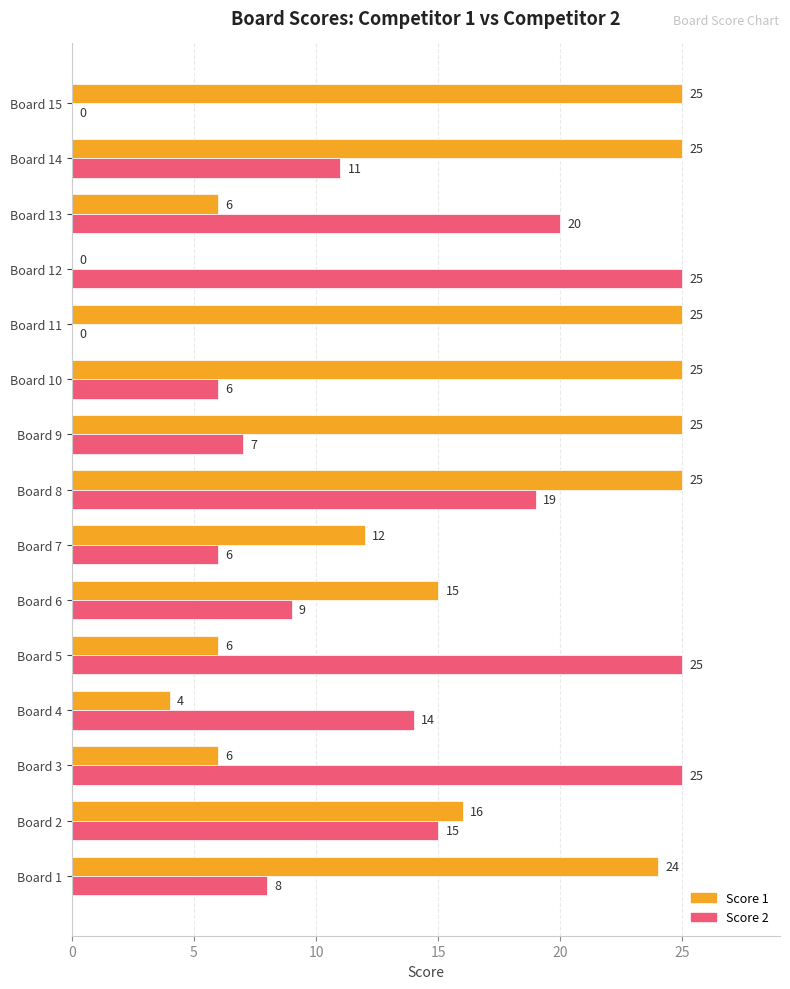

What is the sum of the Score 2 values at Board 15 and Board 4?

14